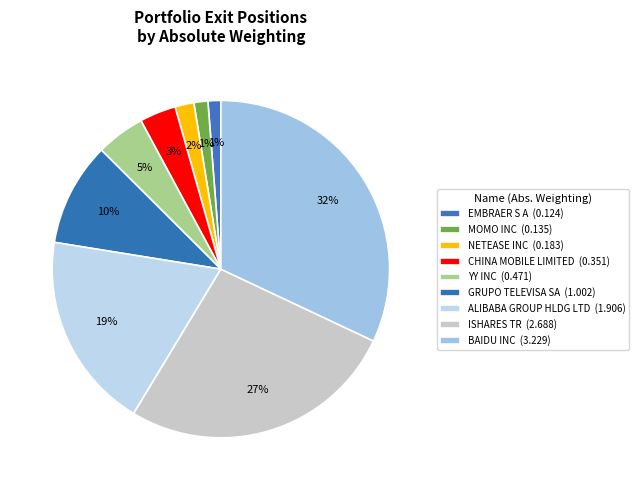

To the nearest percent, what percentage of the pie is EMBRAER S A?

1%